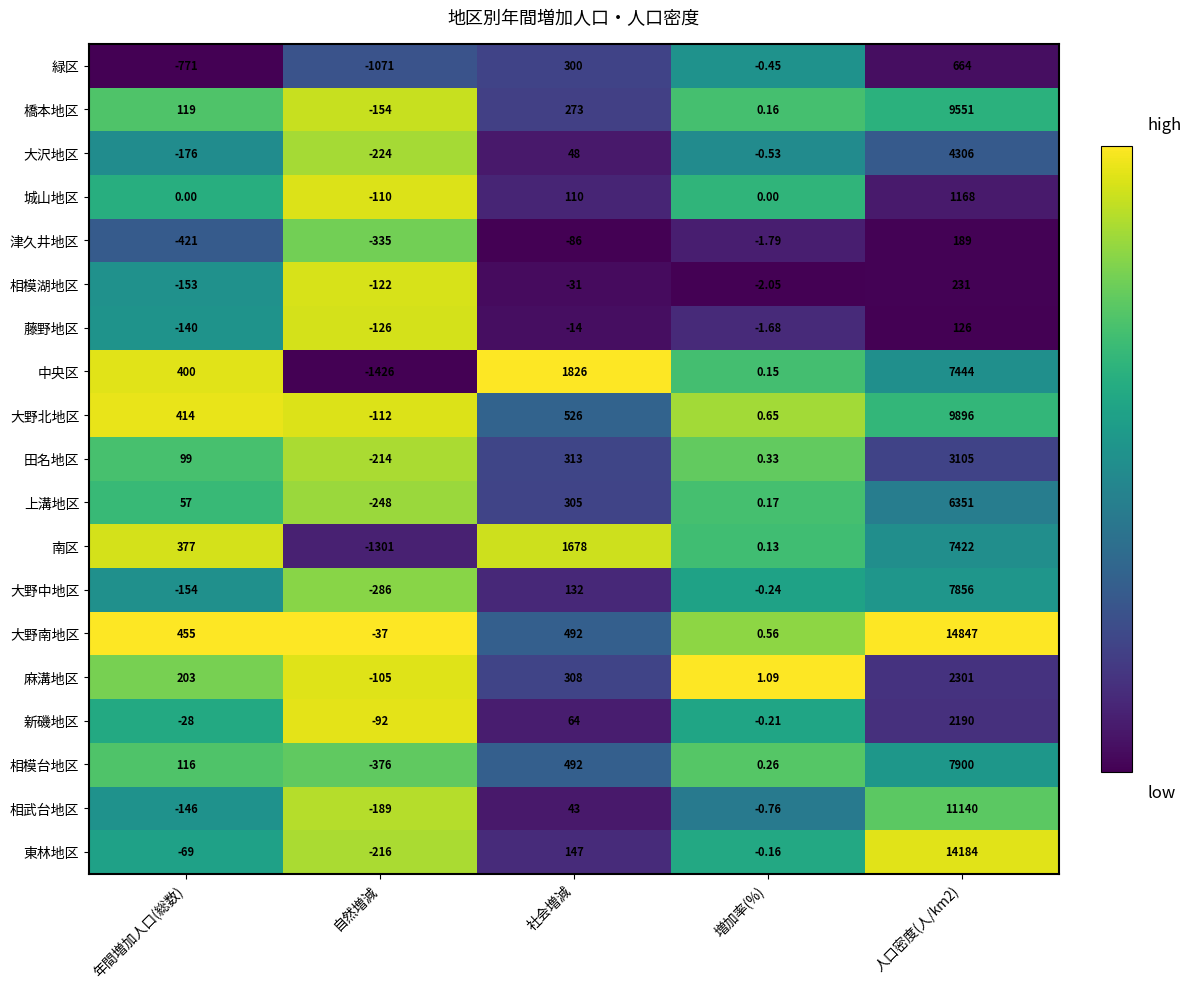

List the series in order of their peak value, lowest first.

藤野地区, 津久井地区, 相模湖地区, 緑区, 城山地区, 新磯地区, 麻溝地区, 田名地区, 大沢地区, 上溝地区, 南区, 中央区, 大野中地区, 相模台地区, 橋本地区, 大野北地区, 相武台地区, 東林地区, 大野南地区